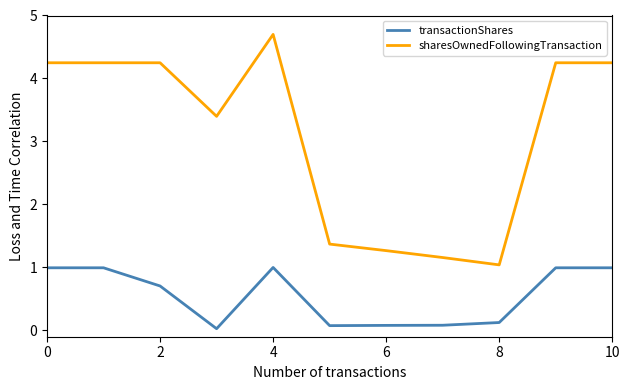

Which series has the largest range (max minus min)?

sharesOwnedFollowingTransaction